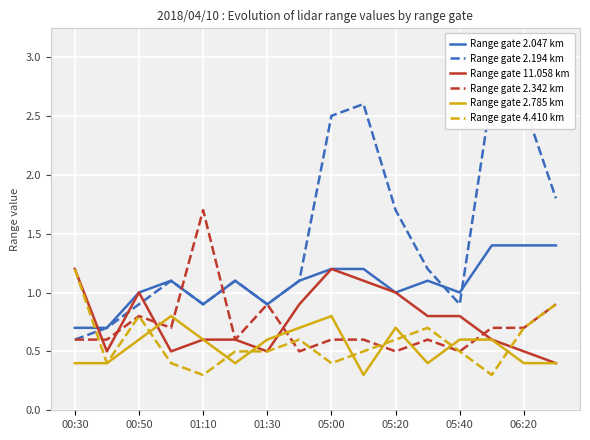

What is the value of the Range gate 2.785 km point at the 1st from the left?

0.4